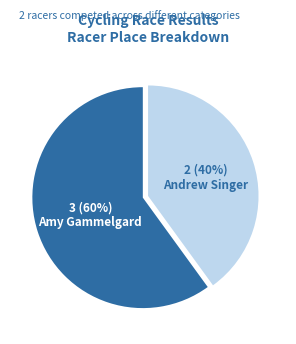

To the nearest percent, what is the difference between the largest and smallest slice percentages?

20%